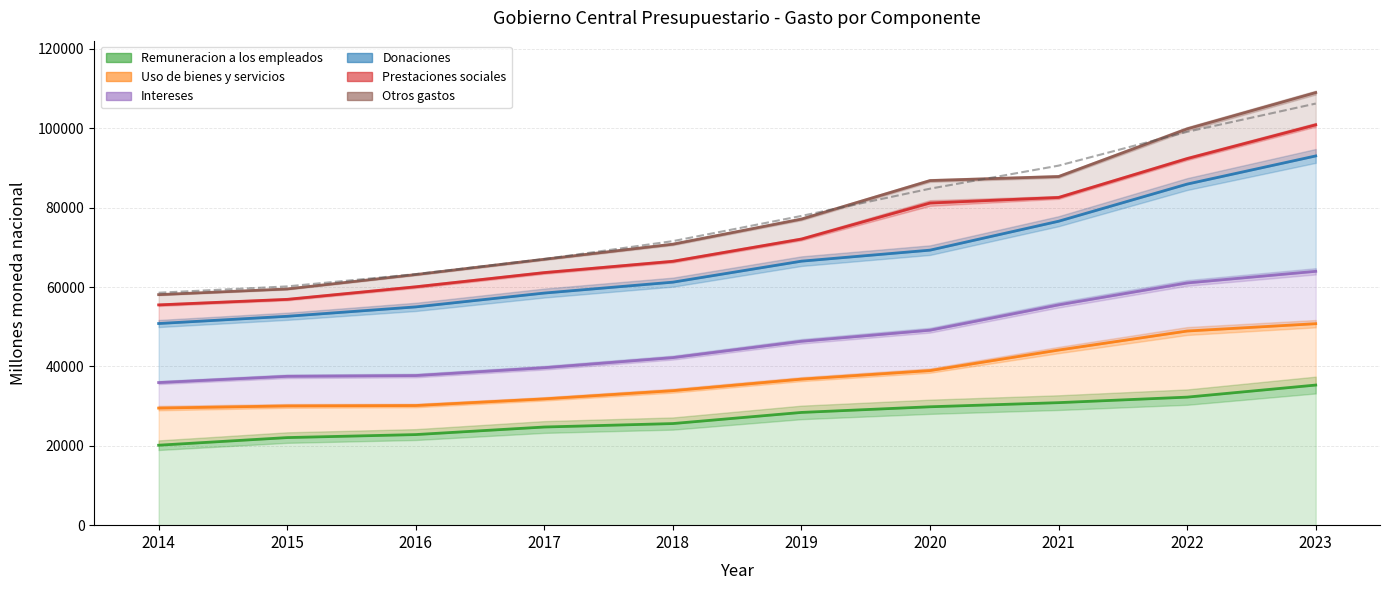

The value of Remuneracion a los empleados at 2018 is 16251.6. True or false?

False